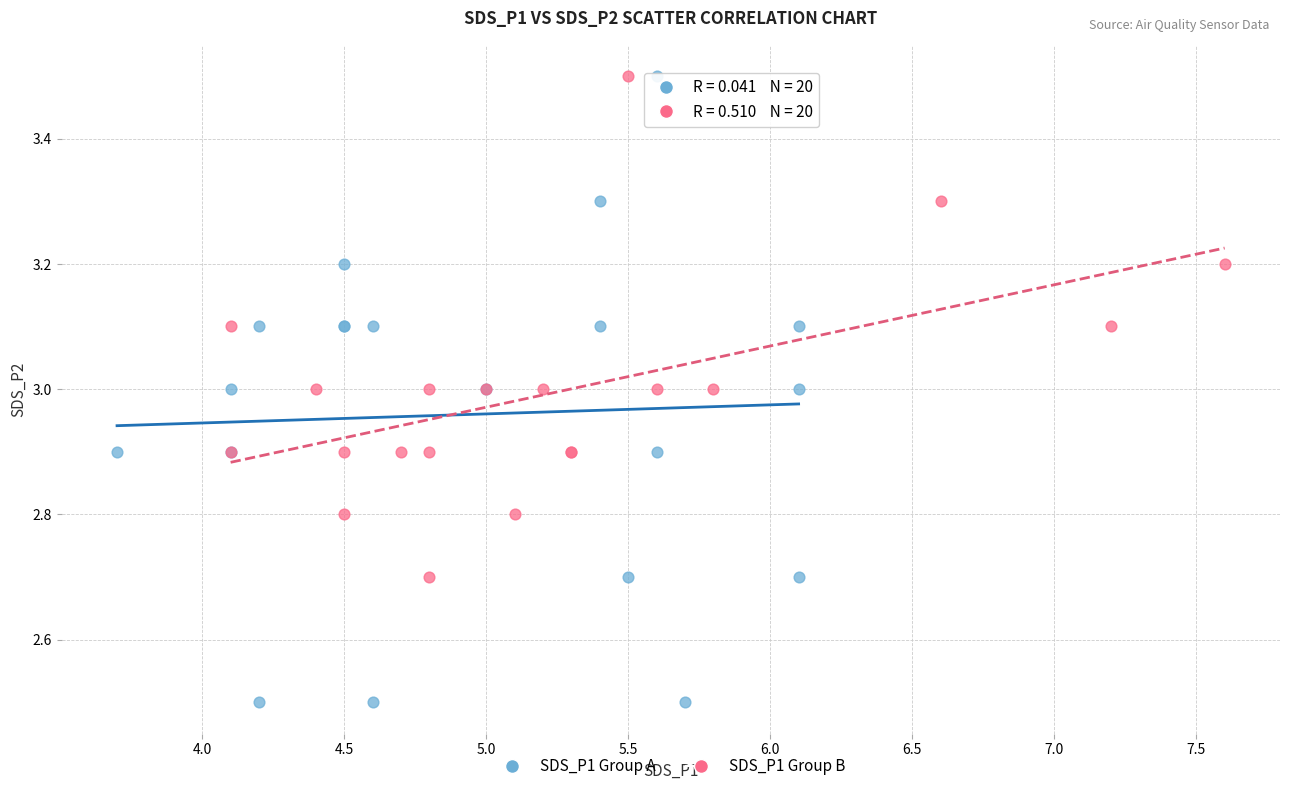

Which series contains the lowest Y value?

SDS_P1 Group A